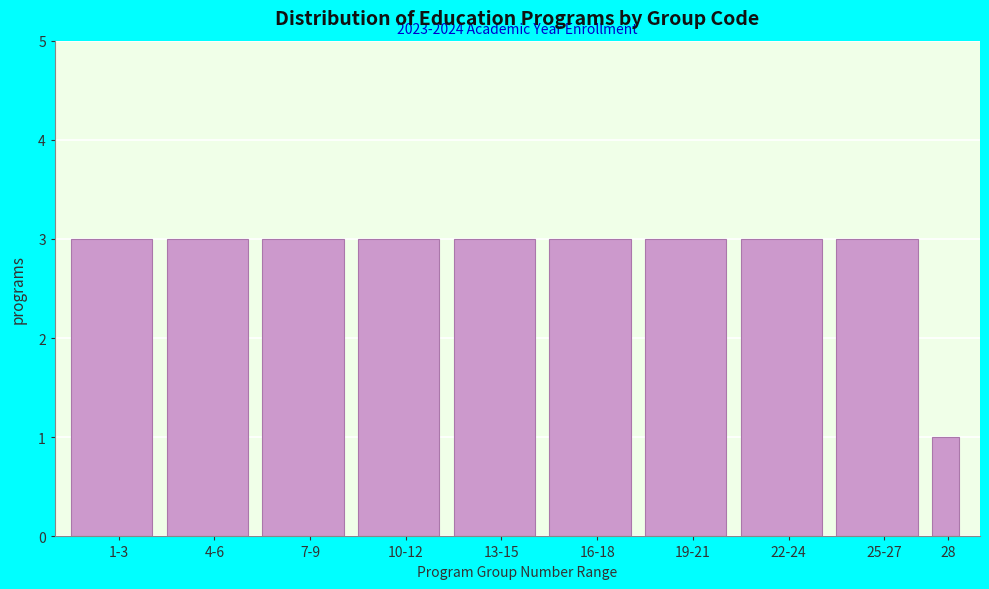

Reading left to right, list all the values displayed in this chart.

1-3=3	4-6=3	7-9=3	10-12=3	13-15=3	16-18=3	19-21=3	22-24=3	25-27=3	28=1